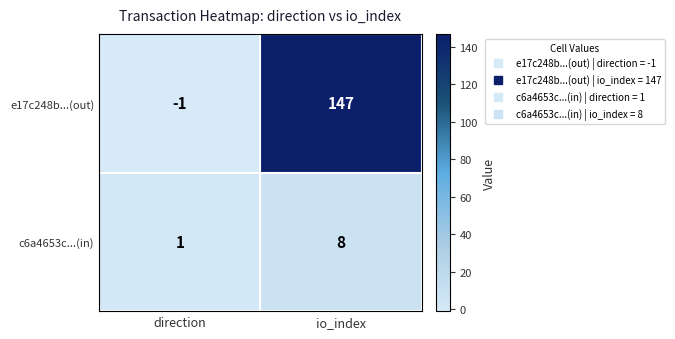

Reading left to right, what are all the values shown in this chart?

e17c248b...(out): -1	147
c6a4653c...(in): 1	8